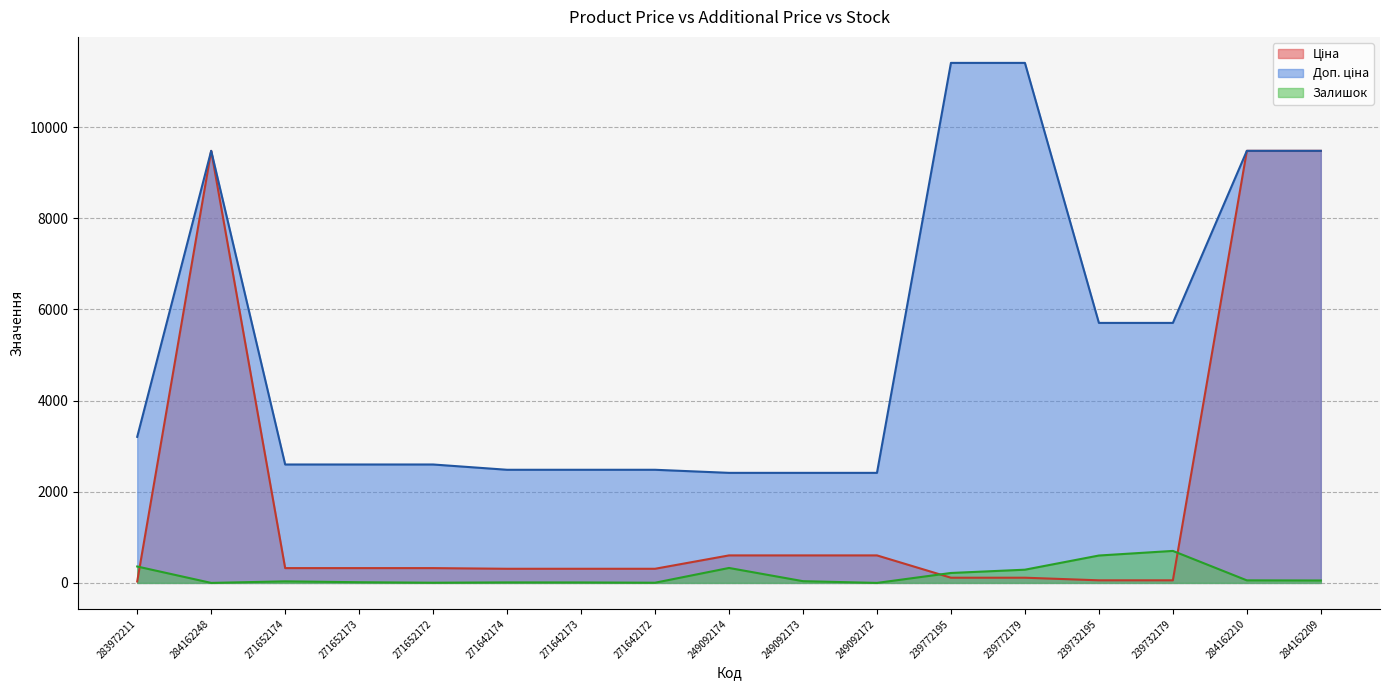

Reading left to right, list all the values displayed in this chart.

Ціна: 32.0	9480.1	324.8	324.8	324.8	310.3	310.3	310.3	603.7	603.7	603.7	114.1	114.1	57.0	57.0	9480.1	9480.1
Доп. ціна: 3205.0	9480.1	2598.3	2598.3	2598.3	2482.4	2482.4	2482.4	2414.8	2414.8	2414.8	11410.0	11410.0	5705.0	5705.0	9480.1	9480.1
Залишок: 360.0	0.0	34.0	15.0	4.0	11.0	10.0	4.0	328.0	38.0	0.0	218.0	290.0	601.0	702.0	56.0	53.0